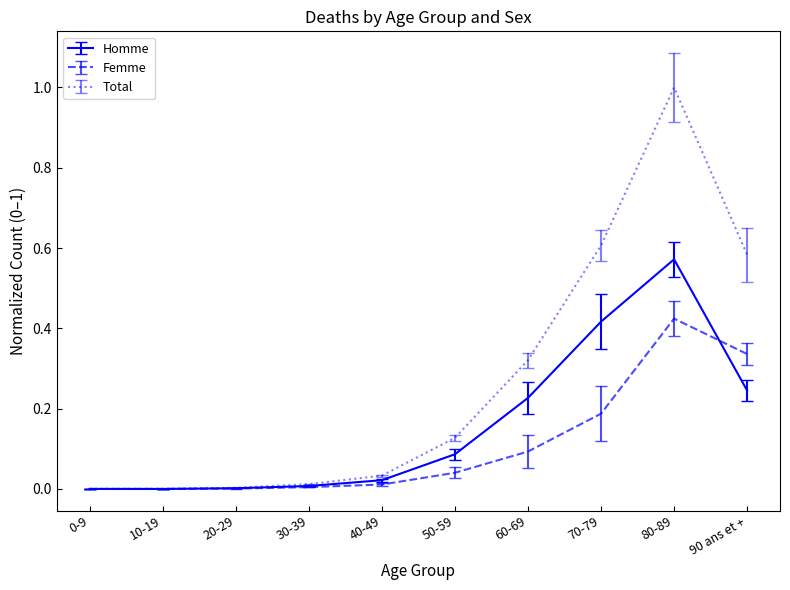

Which series has the widest spread of values?

Total